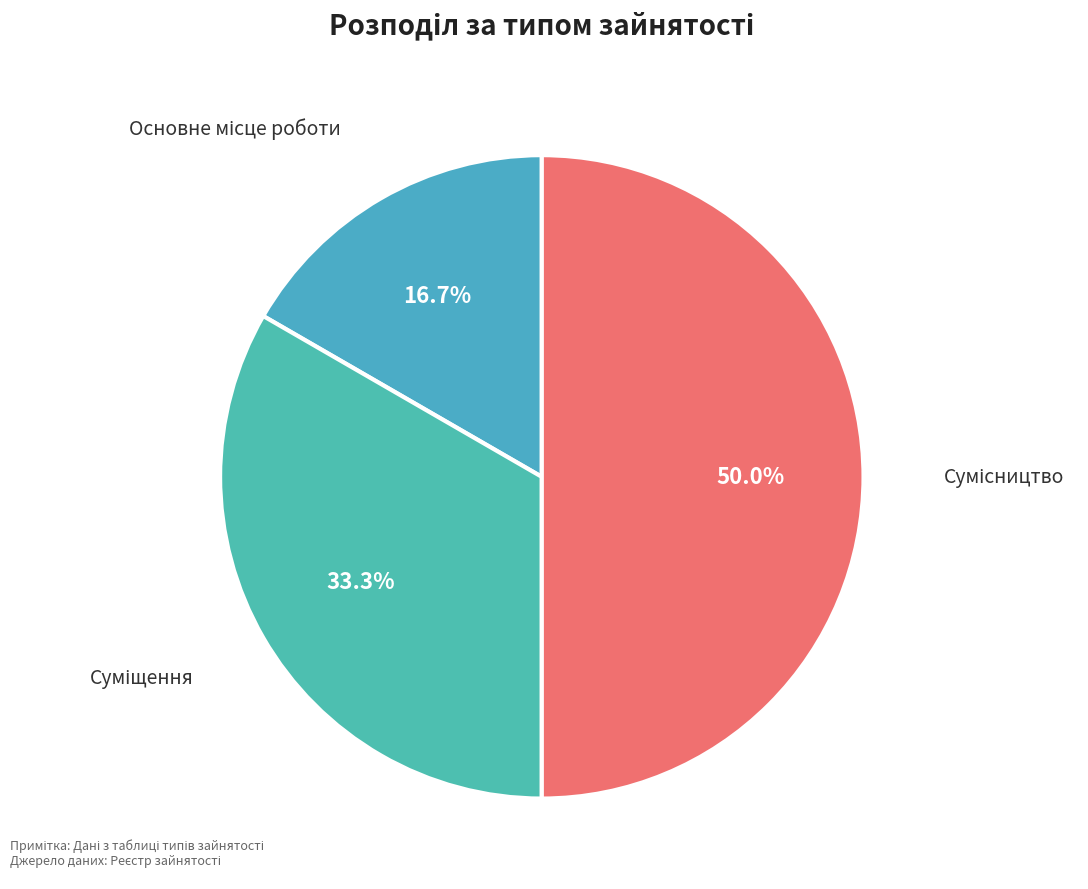

What percentage is NOT represented by Суміщення?

66.7%